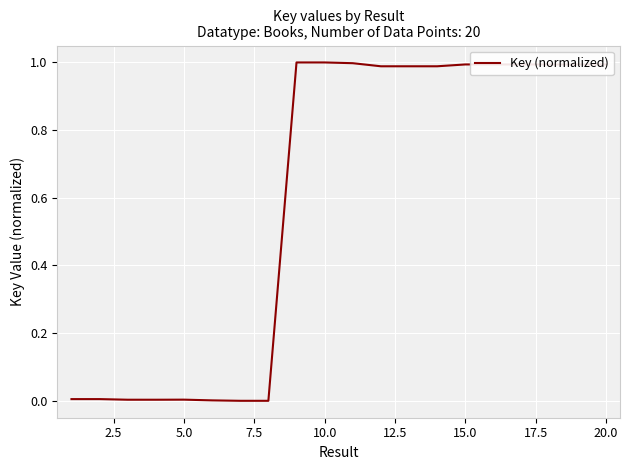

Does the chart have visible grid lines?

Yes